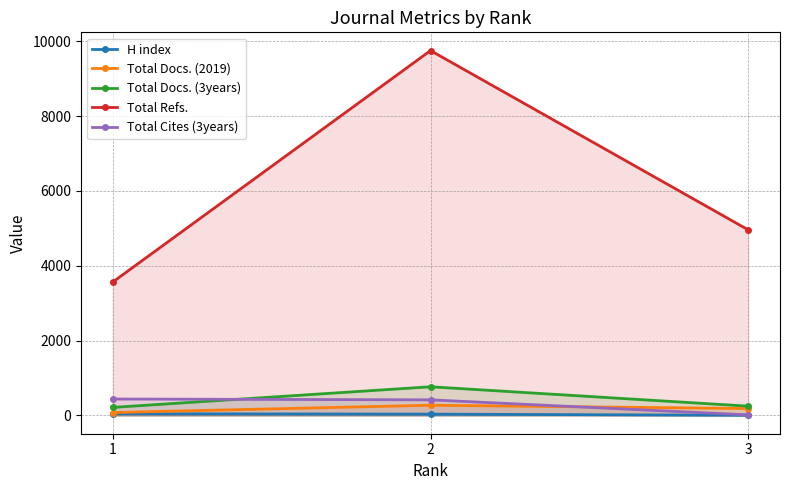

Which series has the largest total across all categories?

Total Refs.